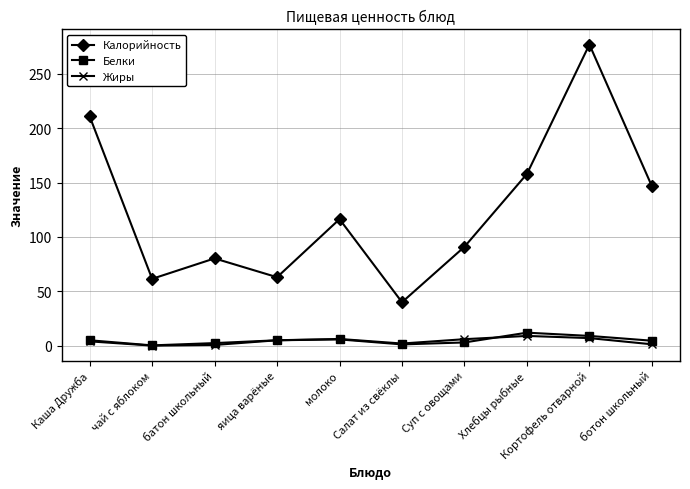

How many lines are shown in the chart?

3